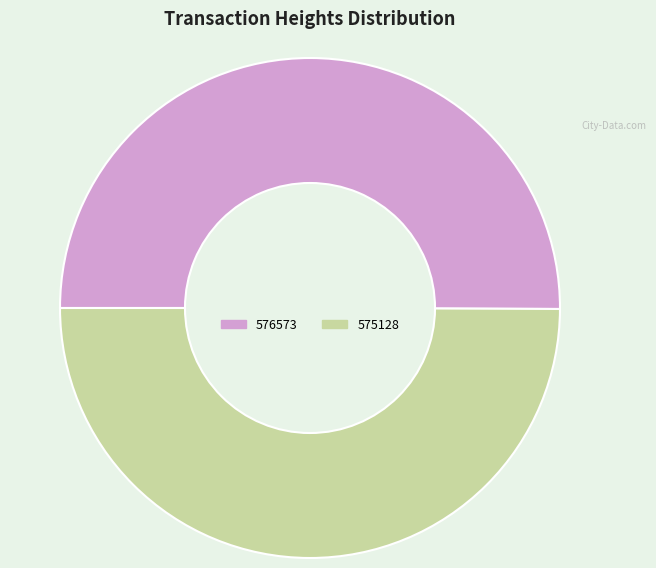

Approximately how many times larger is the value at 575128 compared to 576573?

1.0